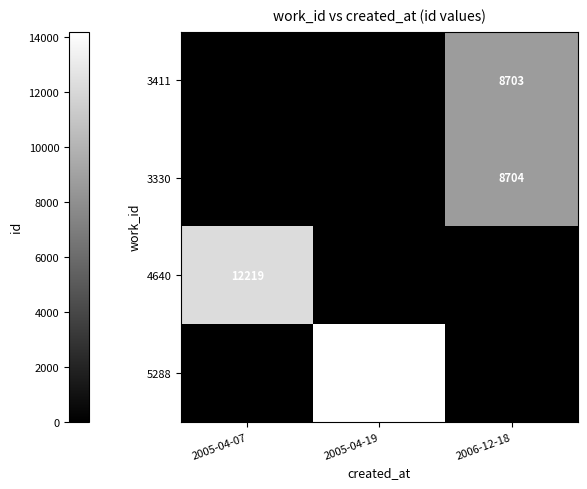

The value of 3411 at 2006-12-18 is 8703. True or false?

True